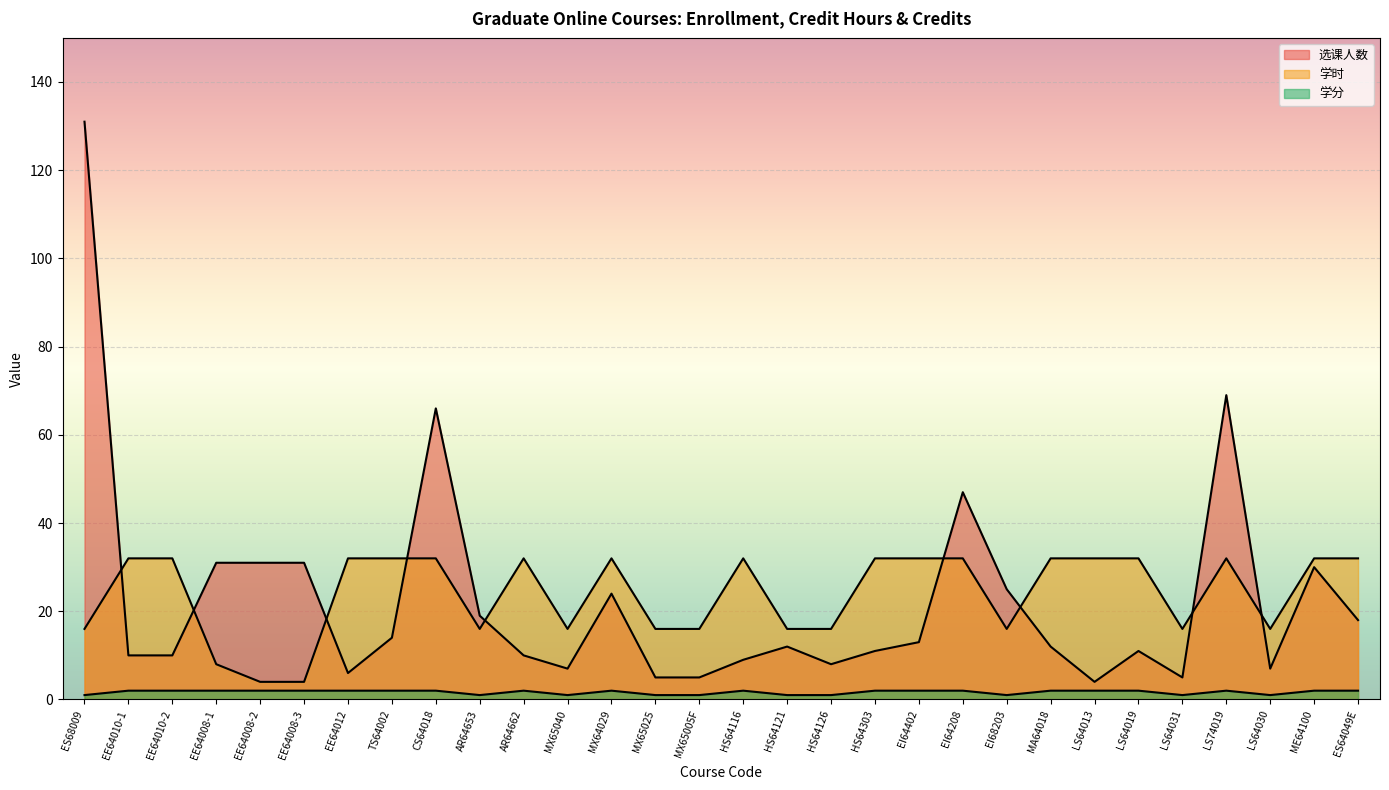

How many 学分 values are between 1 and 2?

30